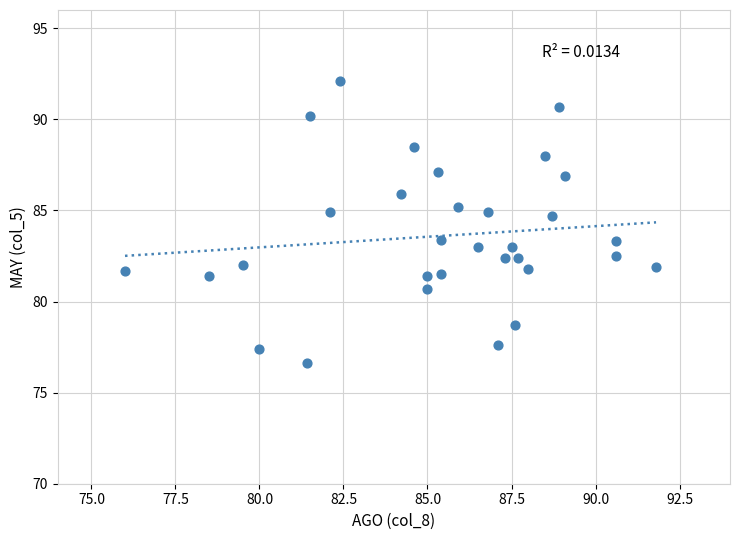

What is the range of Y values (max minus min)?

15.5